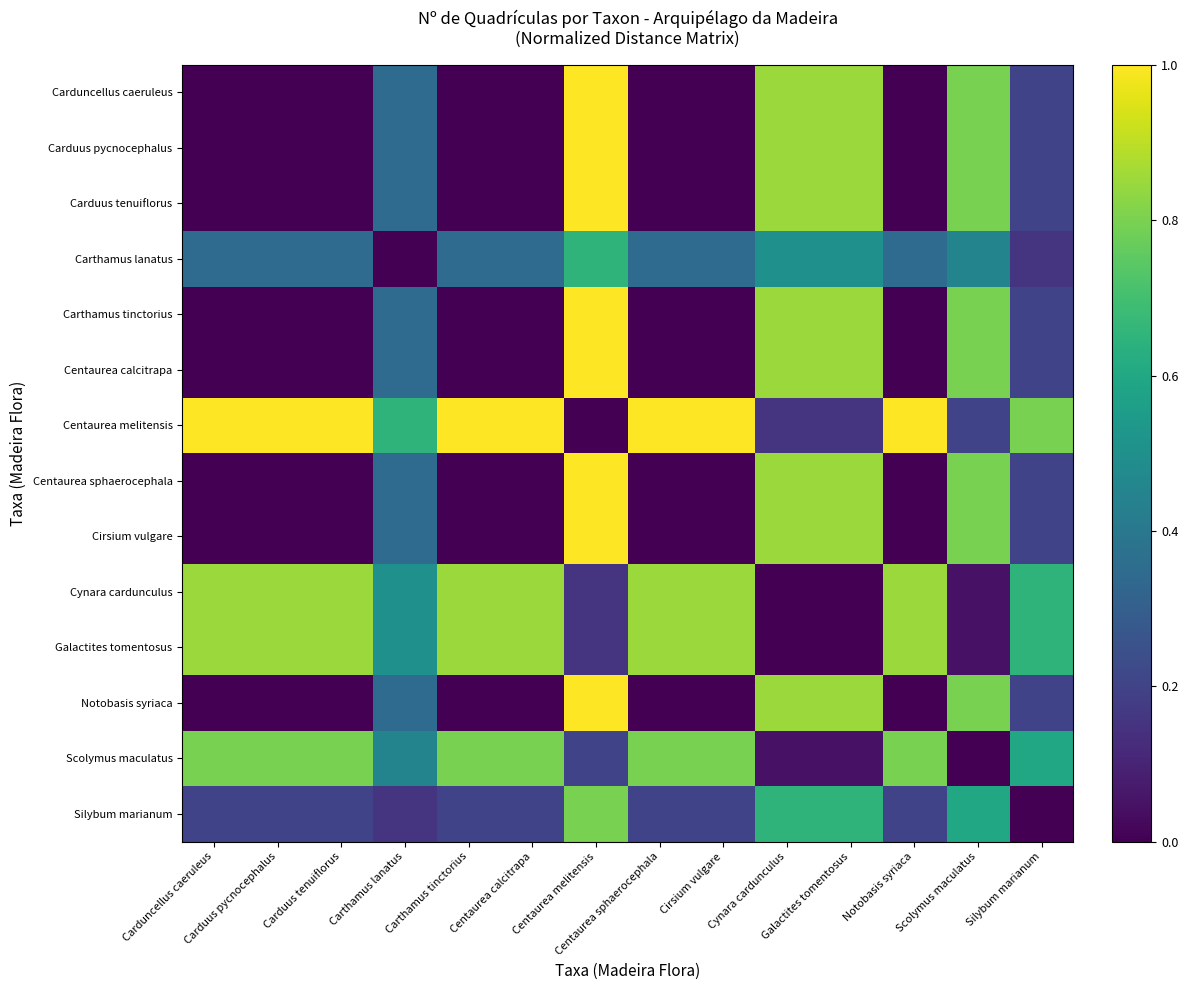

Between Notobasis syriaca and Cirsium vulgare, which is larger?

Notobasis syriaca